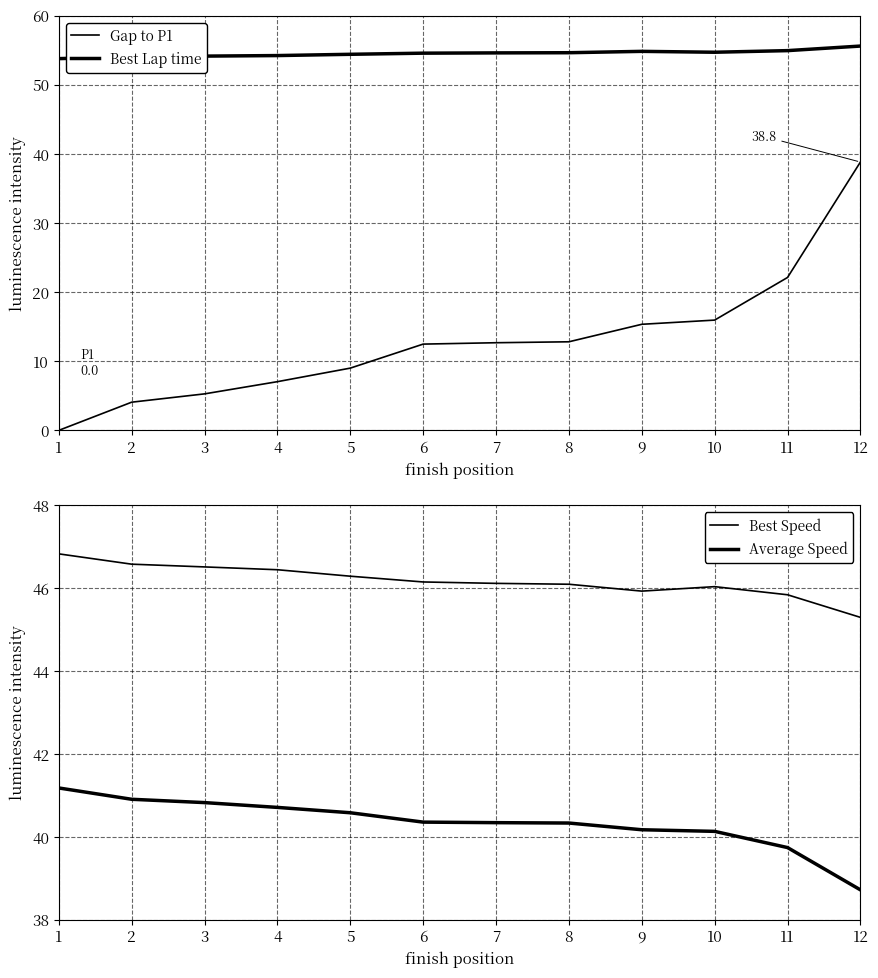

Rank the series by their maximum value, from highest to lowest.

Best Lap time, Best Speed, Average Speed, Gap to P1